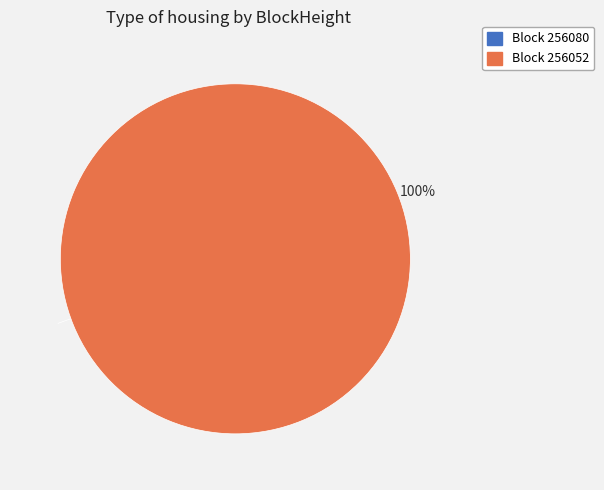

Rank the categories by value from lowest to highest.

256080, 256052